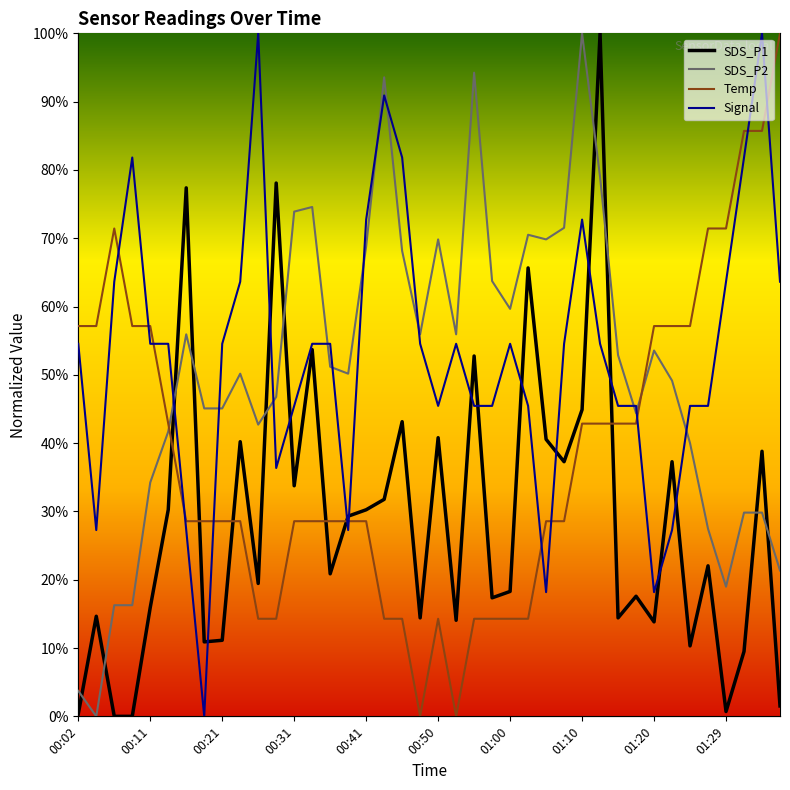

Between 00:14 and 01:37, which series saw the biggest shift?

Temp